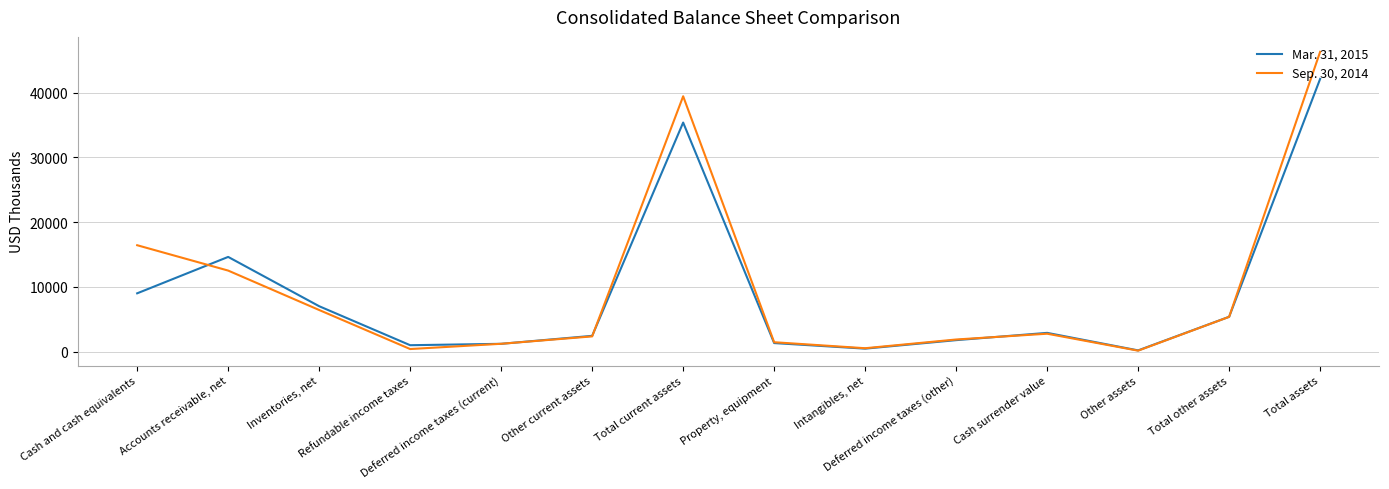

What are all the series names shown in the legend?

Mar. 31, 2015, Sep. 30, 2014